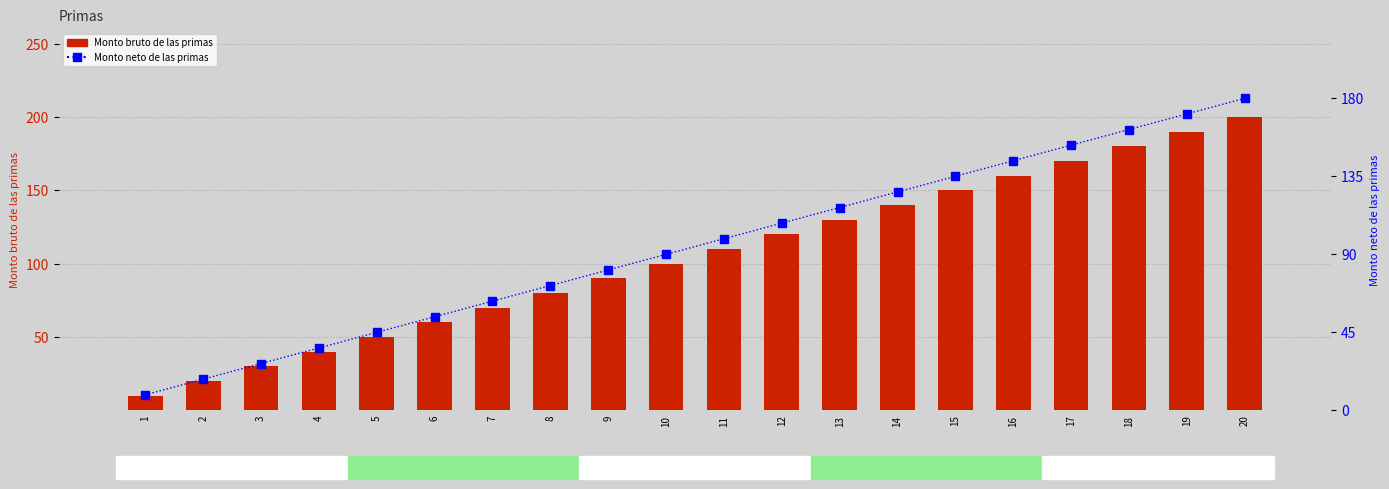

Where is Monto bruto de las primas nearest to the value 105?

10